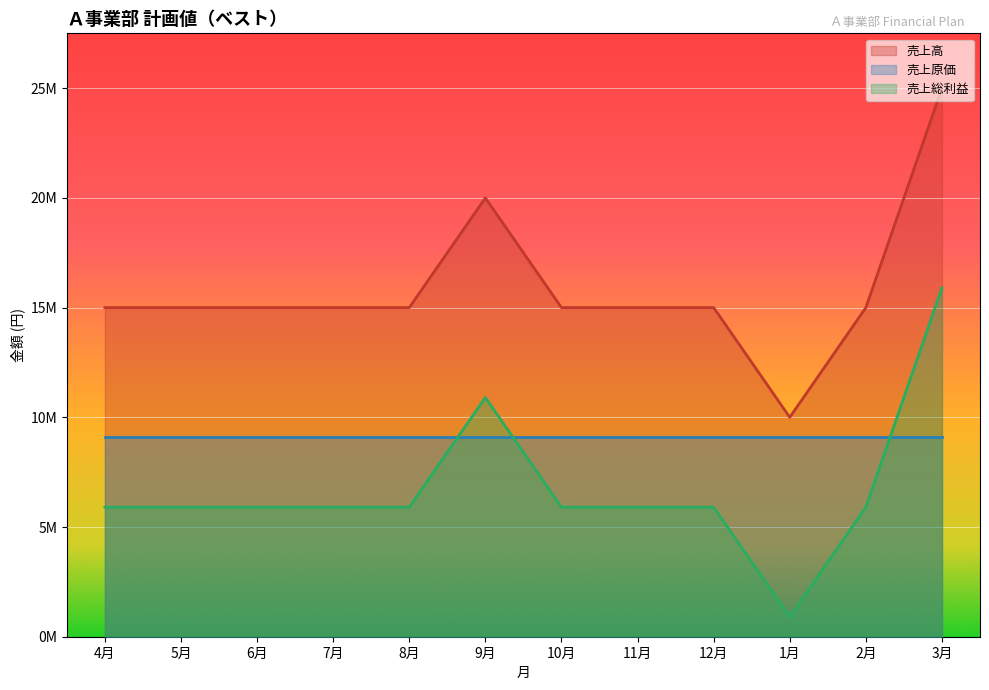

What is the difference between the second highest and second lowest values in the 売上高 series?

5000000